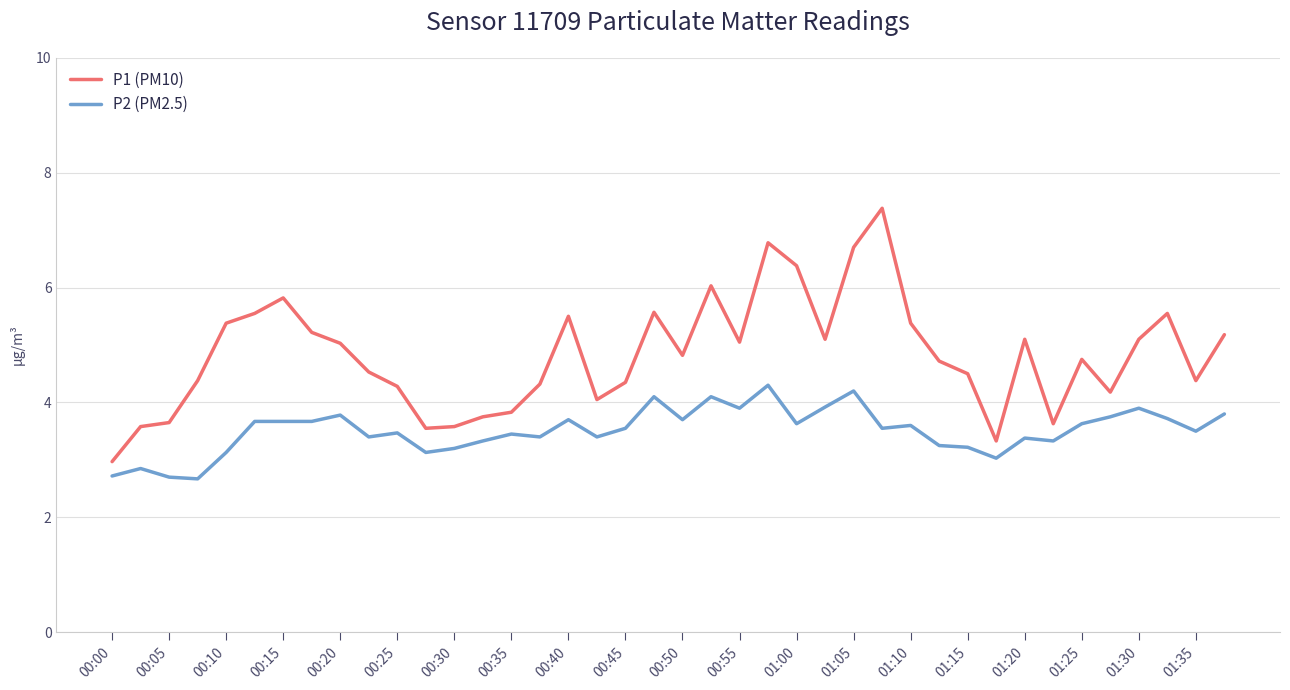

What is the greatest value displayed?

7.4